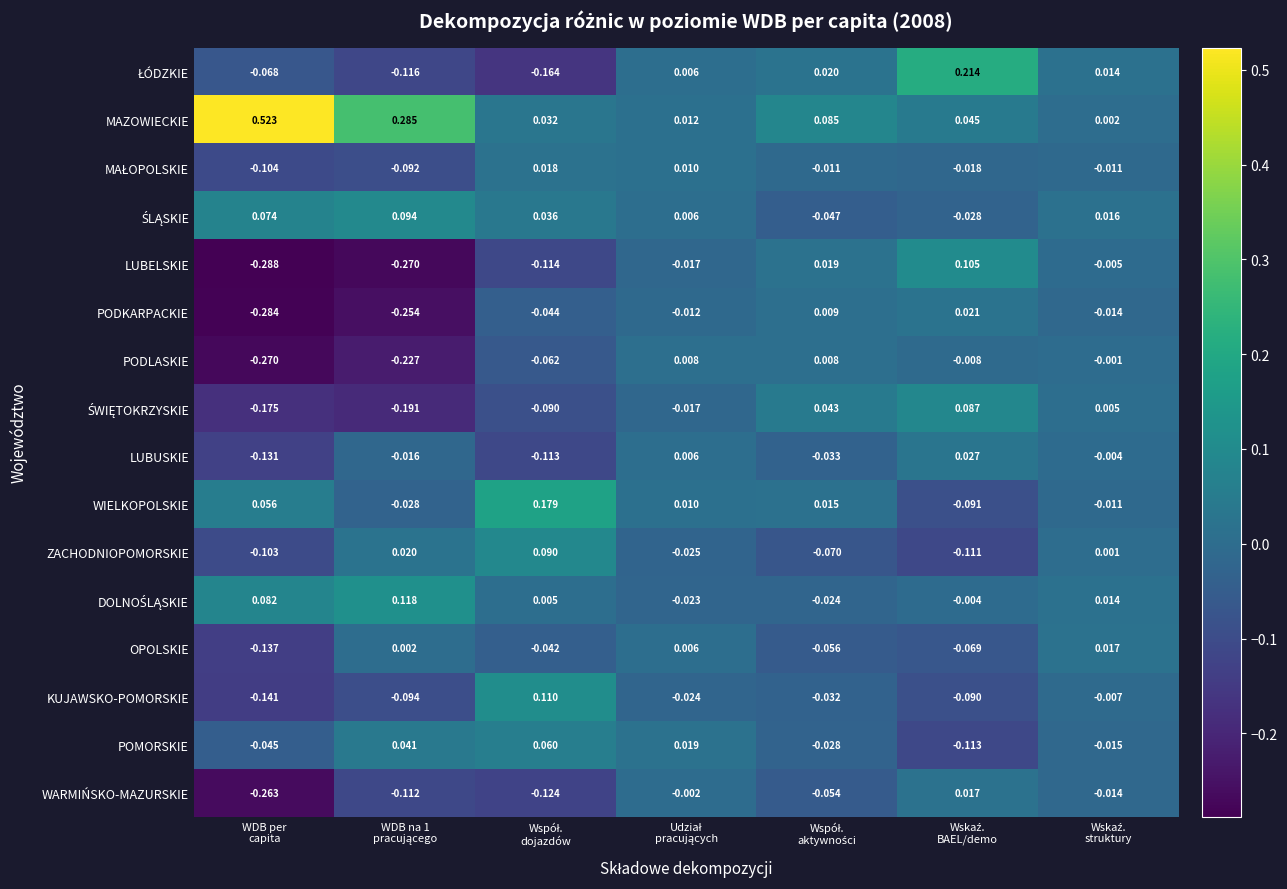

Which series has the largest total across all categories?

MAZOWIECKIE